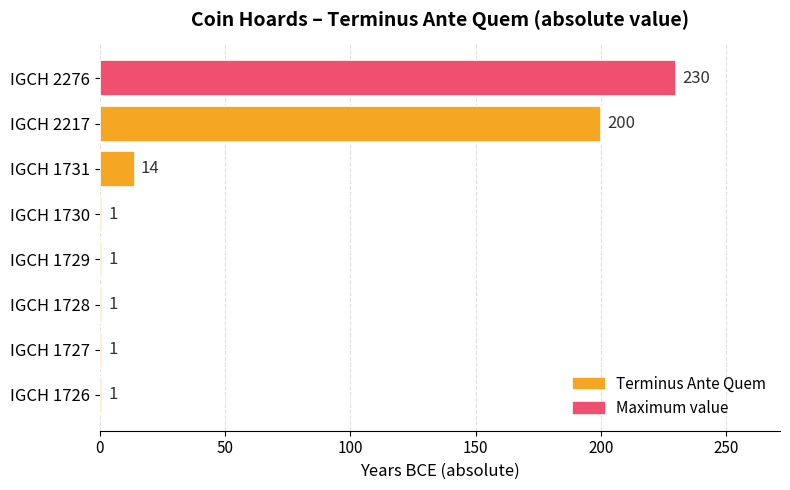

Which label corresponds to the largest value in the chart?

IGCH 2276